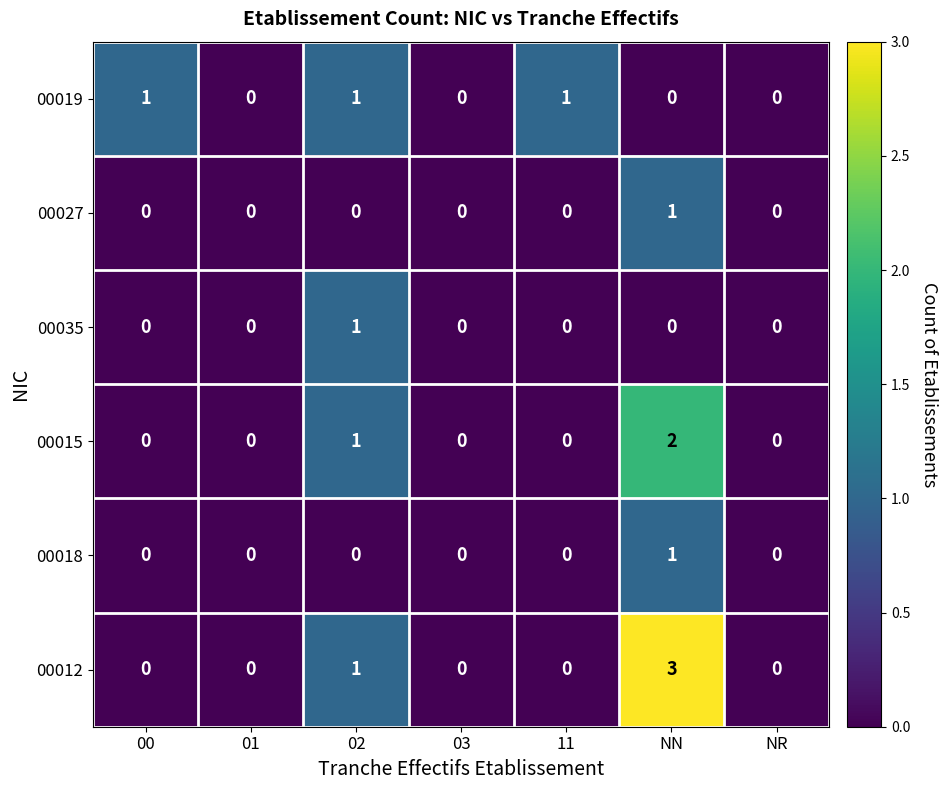

Which series has the largest total across all categories?

00012